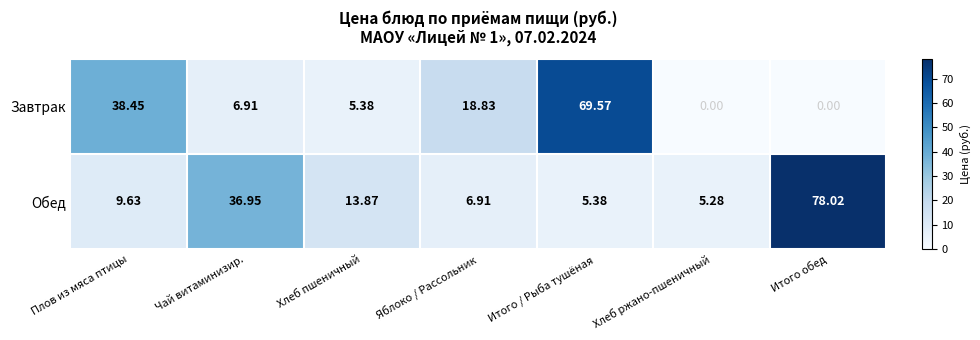

Rank the series by their maximum value, from lowest to highest.

Завтрак, Обед